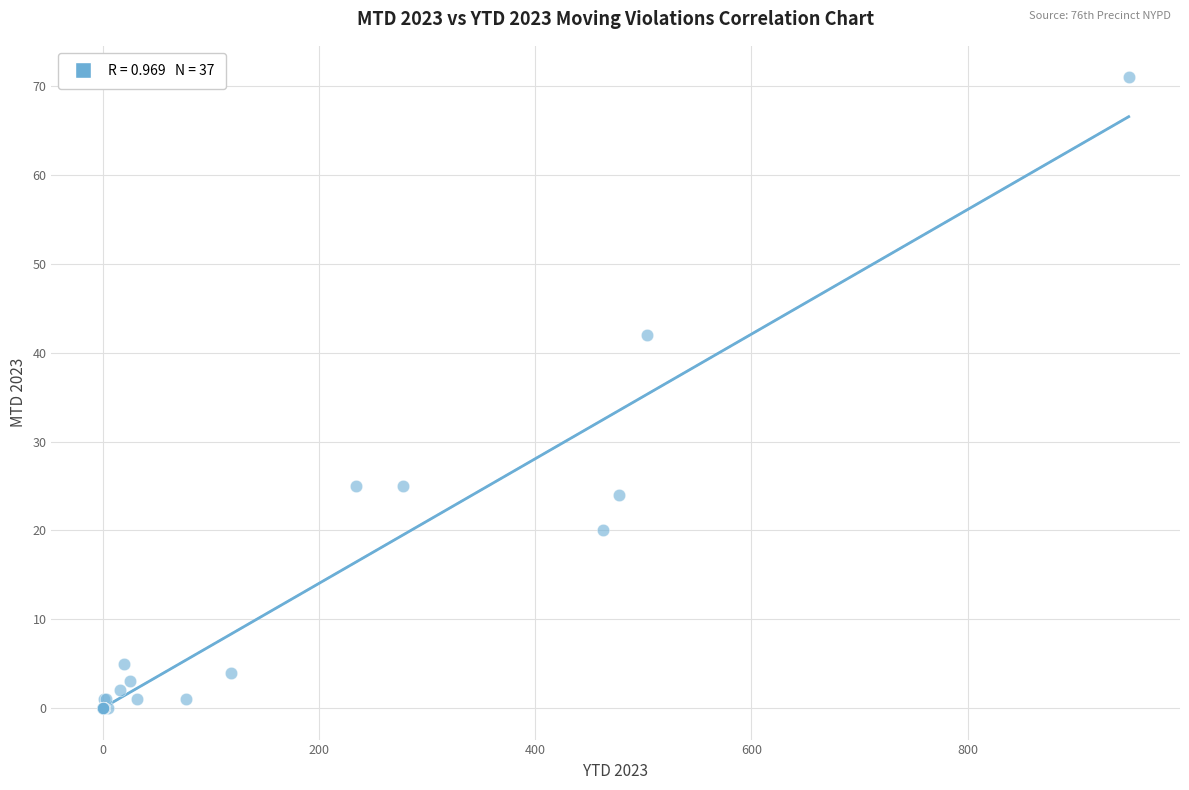

What Y value in the scatter plot is closest to 35?

42